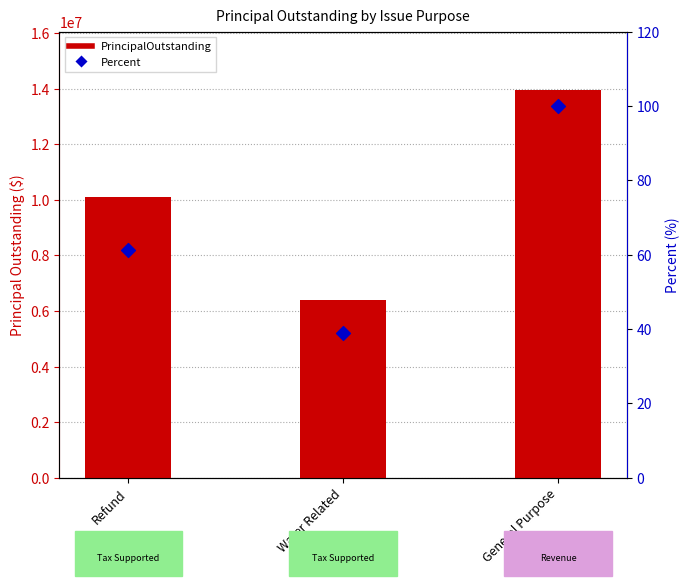

At which category is the sum across all series the highest?

General Purpose